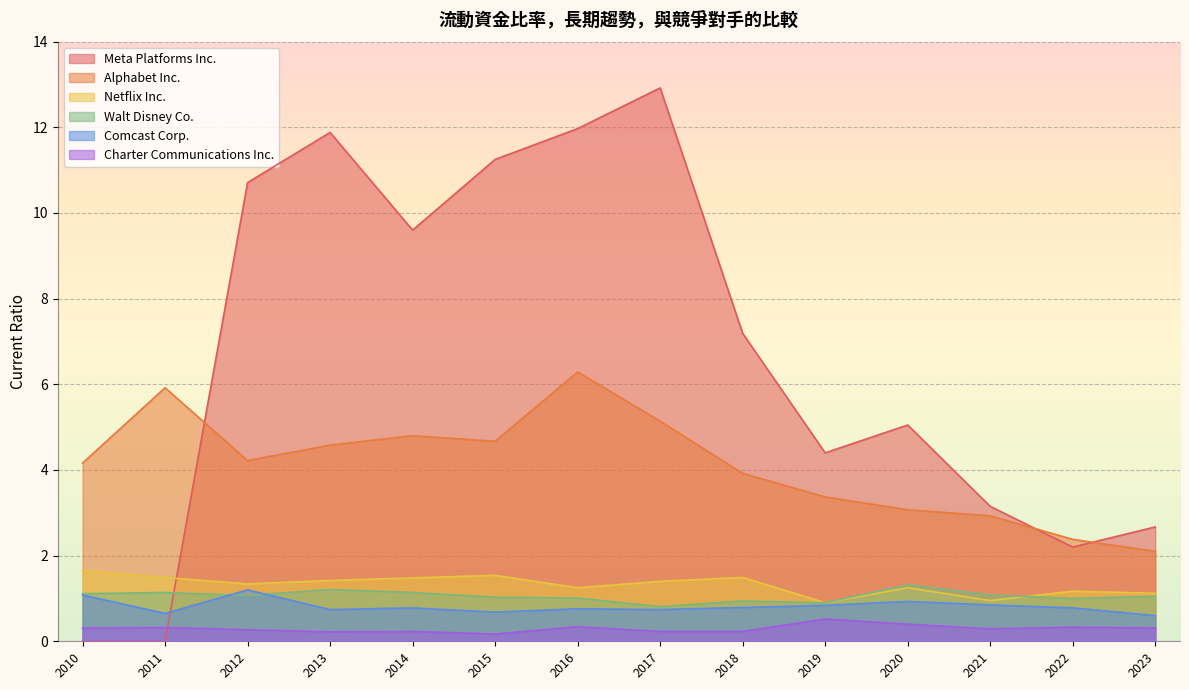

Read the Netflix Inc. value at 2010.

1.6